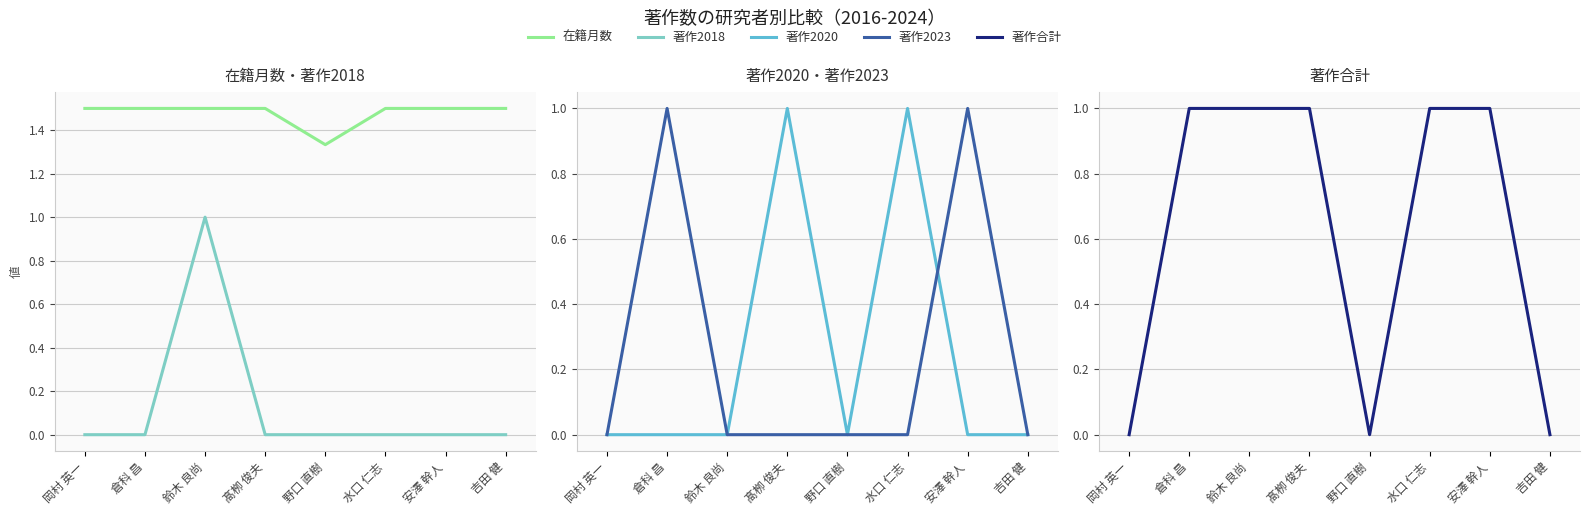

What is the approximate value of 著作合計 at 倉科 昌?

1.0